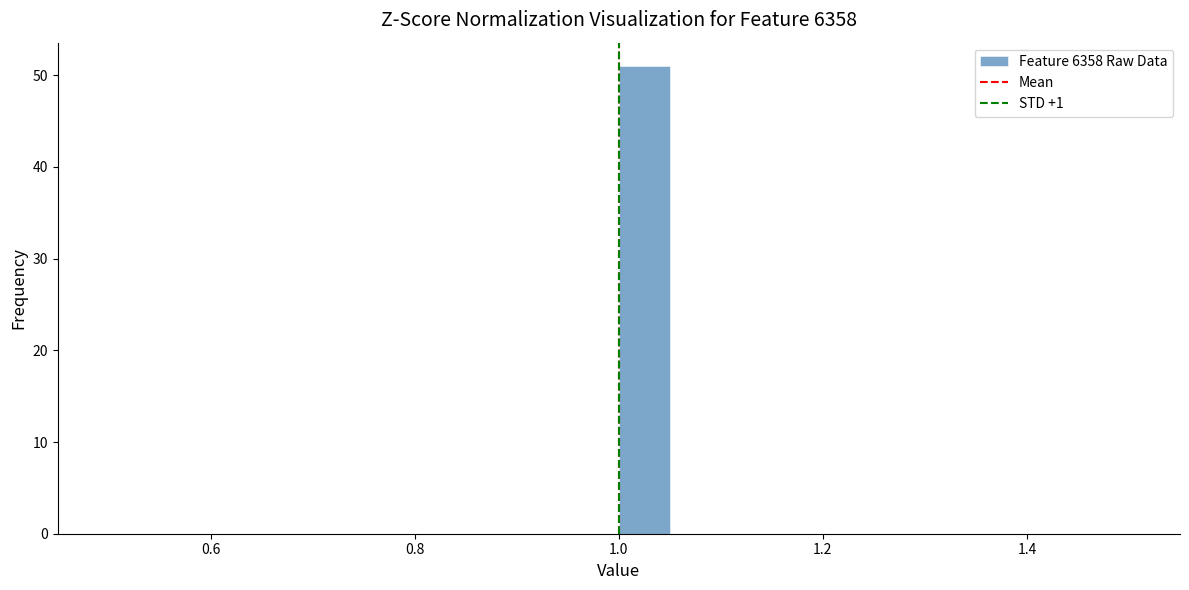

Around what value on the x-axis is the tallest bar? Give the approximate position of its centre, as read against the axis.

1.02